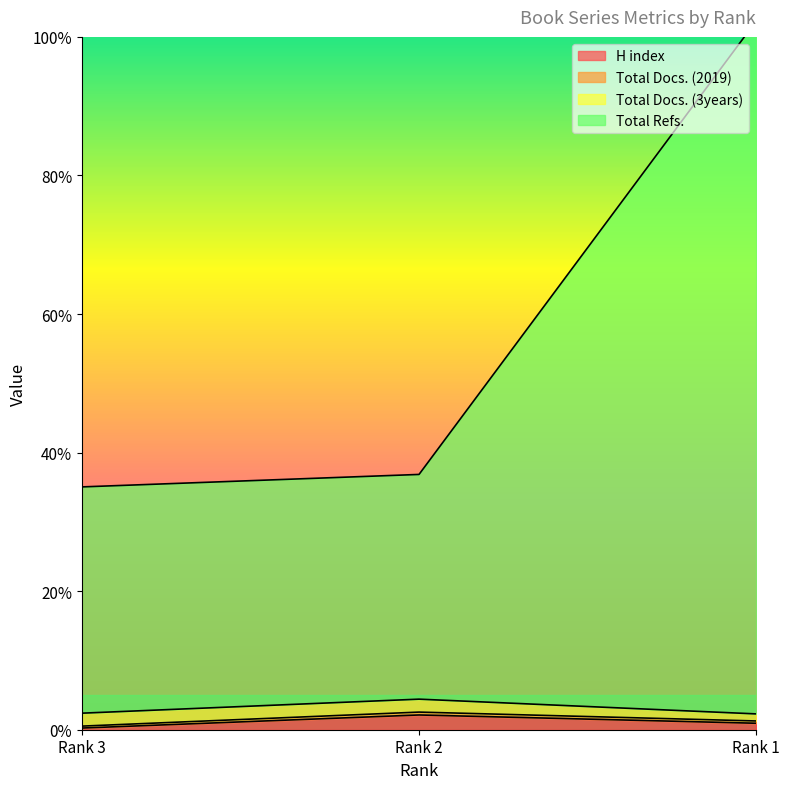

Read the H index value at Rank 1.

0.9